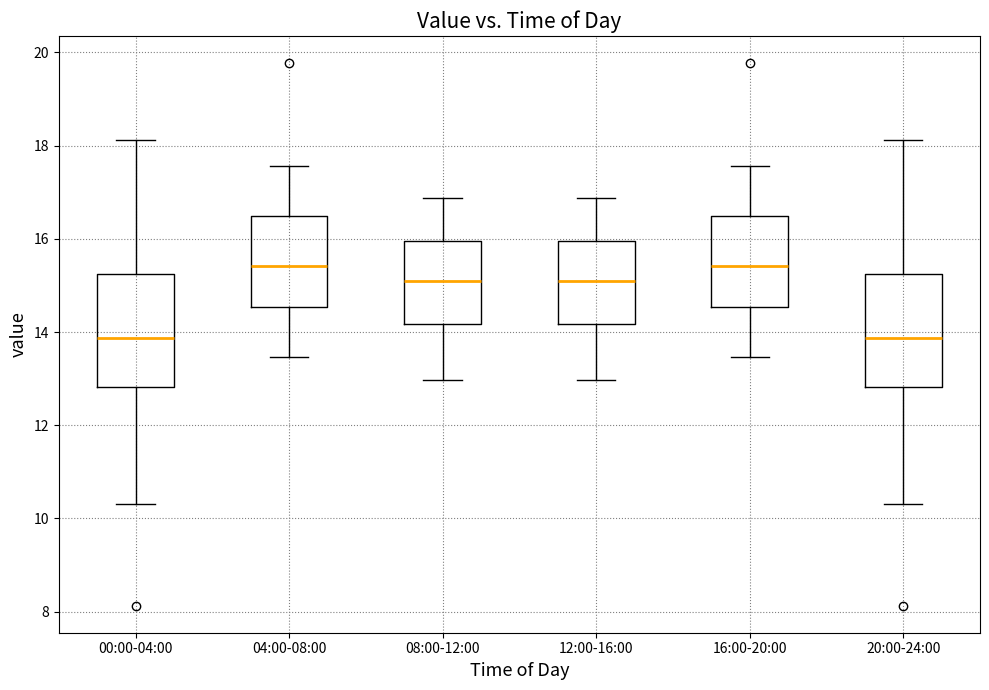

Where does the upper whisker of the box for 00:00-04:00 end on the y-axis? The values are not printed on the chart, so give them approximately, as read against the axis.

18.2